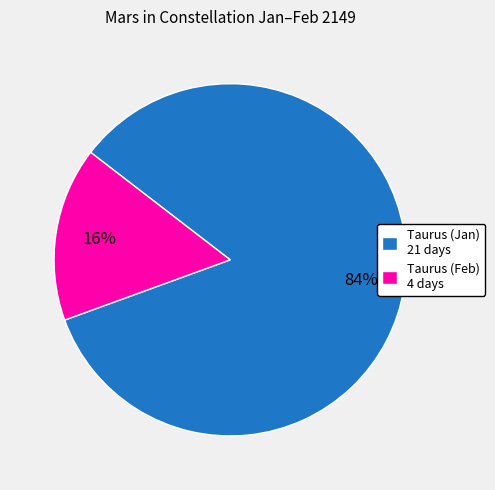

Which has a higher value, Taurus (Jan) 21 days or Taurus (Feb) 4 days?

Taurus (Jan) 21 days